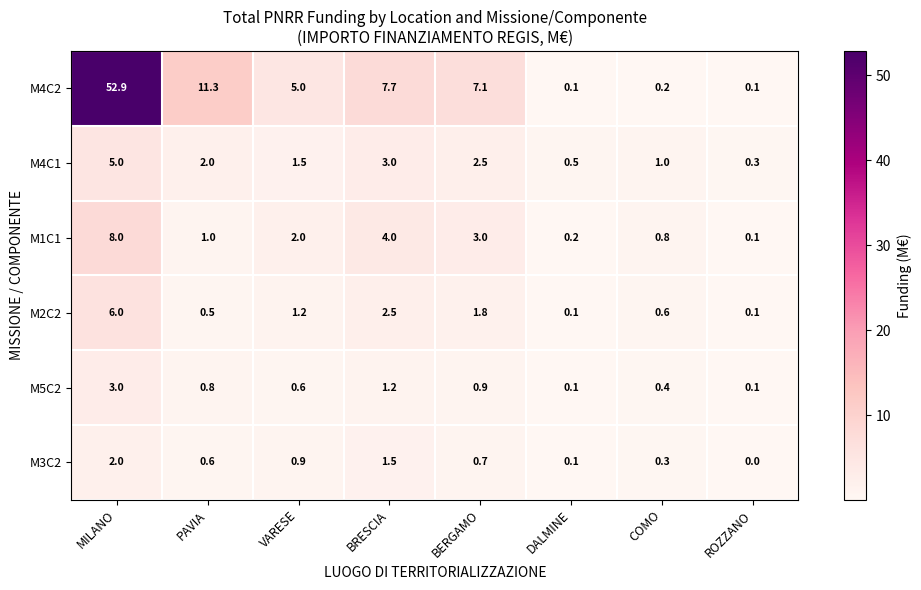

What is the sum of the M1C1 values at VARESE and BRESCIA?

6.0